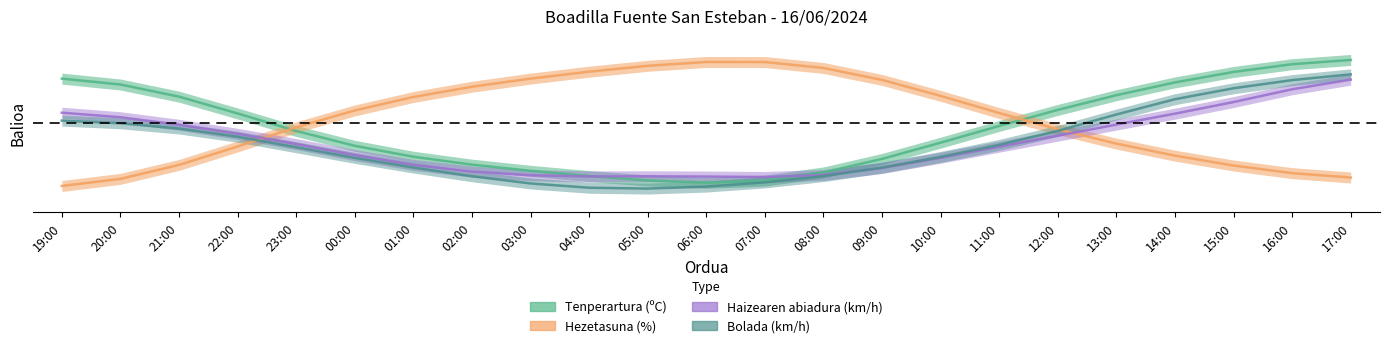

What is the sum of all Hezetasuna (%) values?

12.1